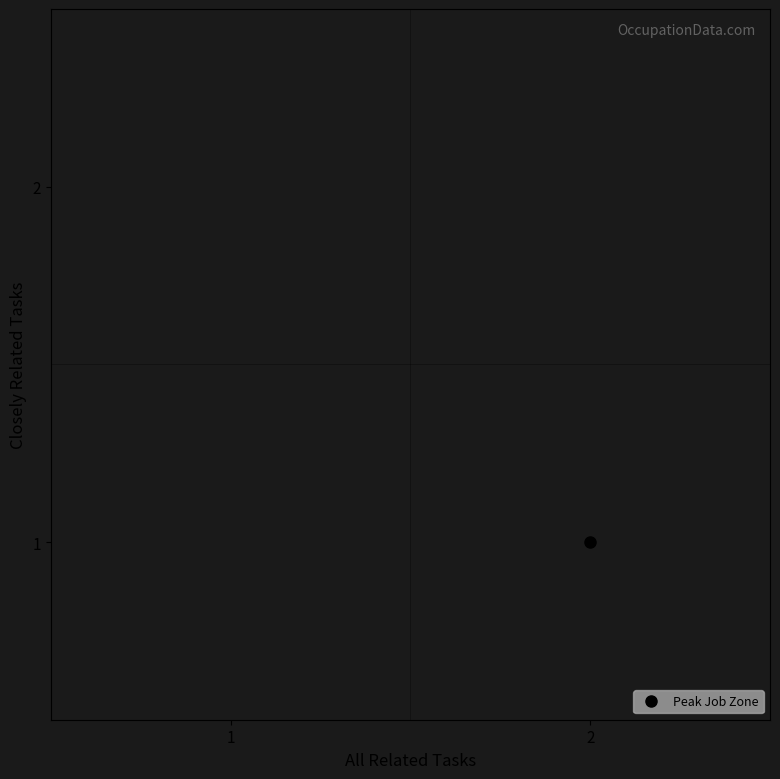

The r2 series shows 1 at 1. True or false?

False